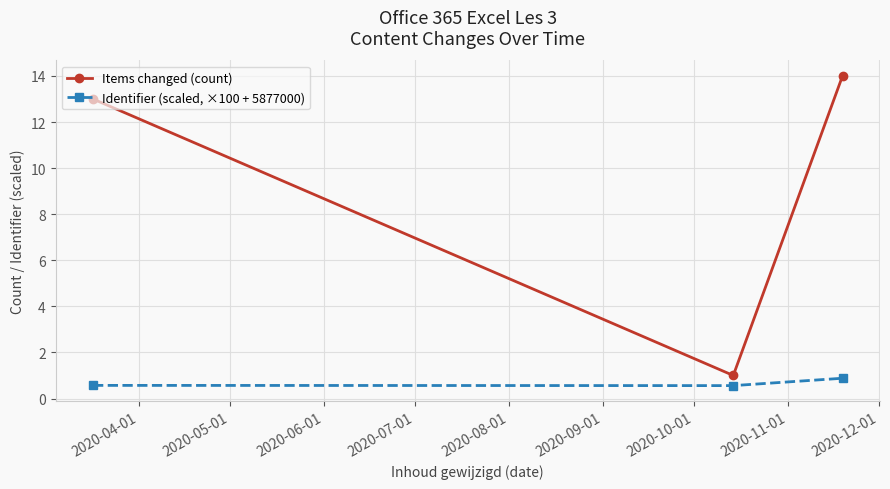

Which series has the largest range (max minus min)?

Items changed (count)